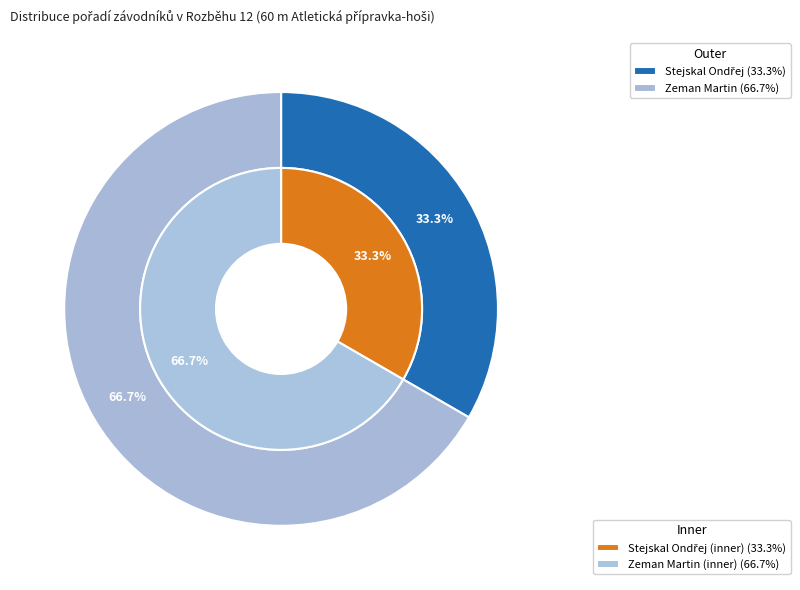

How many slices are in this pie chart?

2